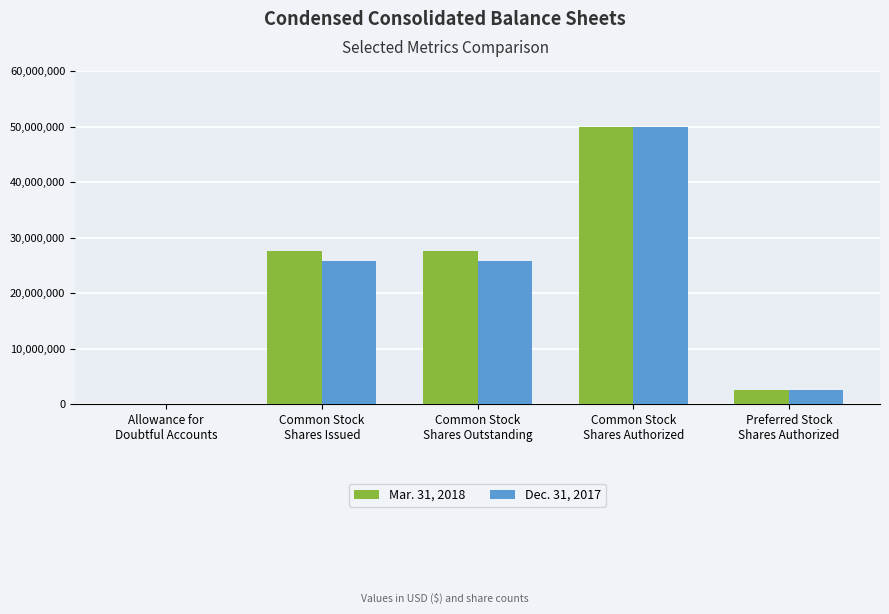

What is the greatest value displayed?

50000000